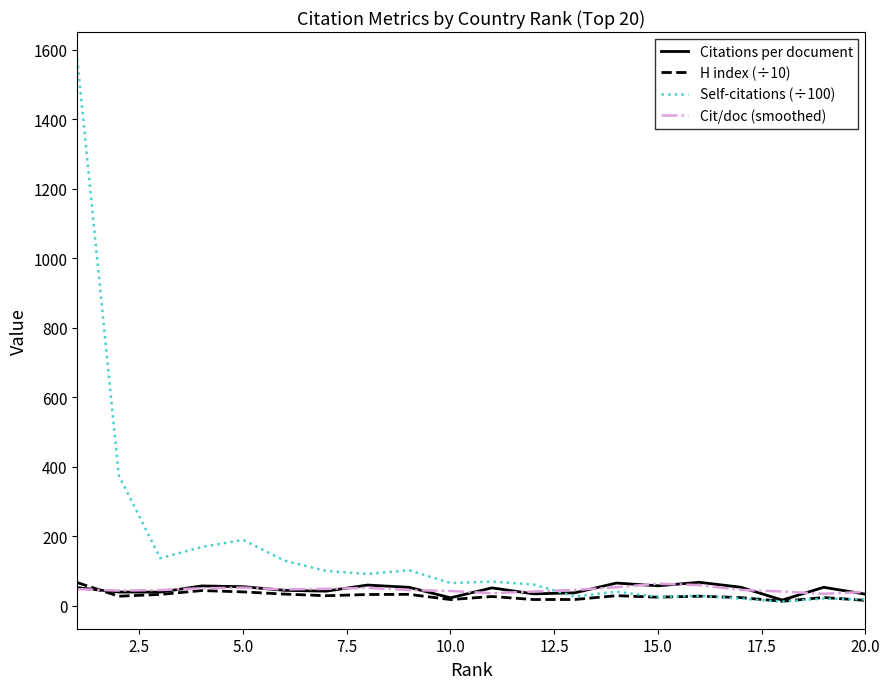

Which series has the widest spread of values?

Self-citations (÷100)